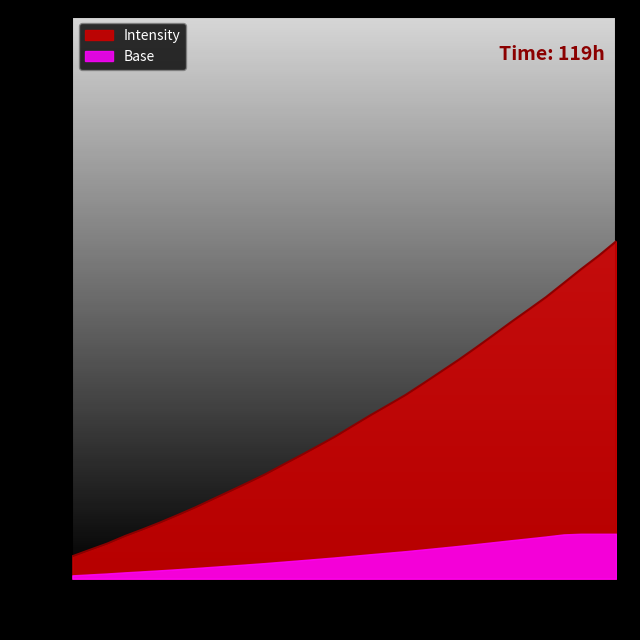

Reading right to left, what are all the values shown in this chart?

150.0	143.6	137.6	131.4	125.2	119.6	114.1	108.4	102.7	97.3	92.0	86.9	81.8	77.2	72.8	68.1	63.3	59.0	54.8	50.7	46.5	42.7	39.0	35.4	31.7	28.3	25.0	21.9	19.0	15.7	12.9	10.0